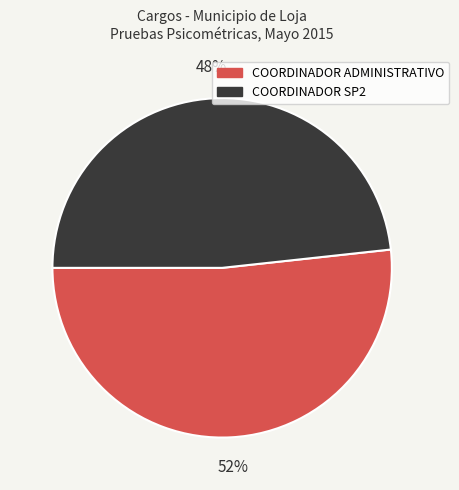

Is it true that COORDINADOR ADMINISTRATIVO is 61% of the pie?

False